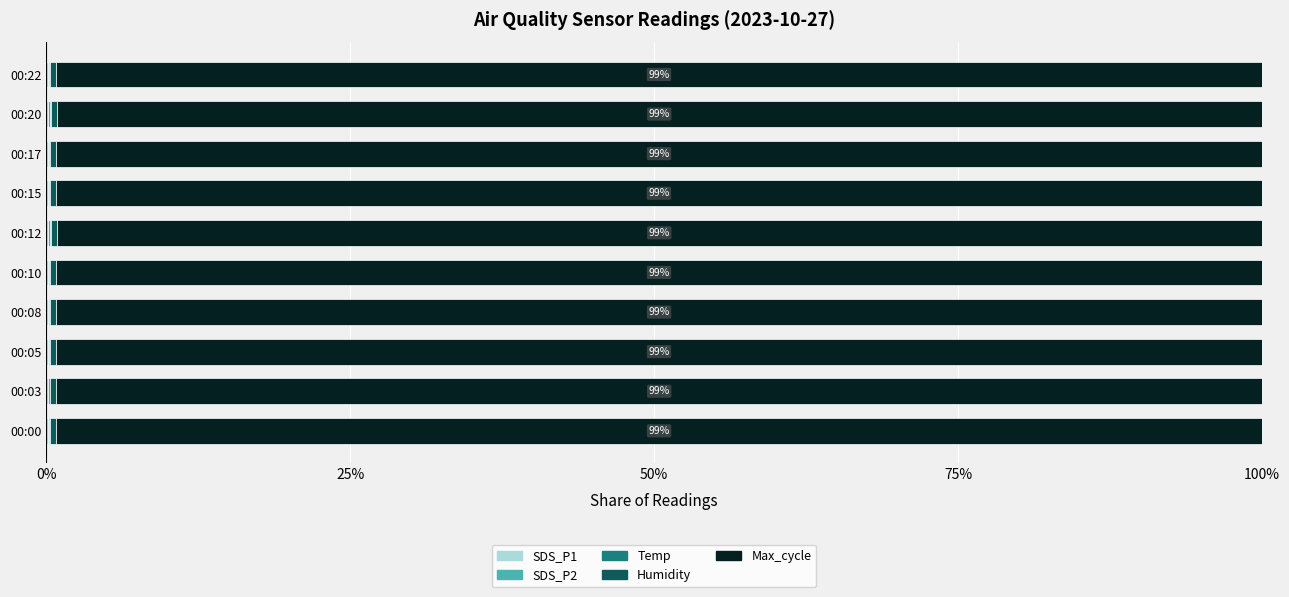

How many data points does each series have?

10